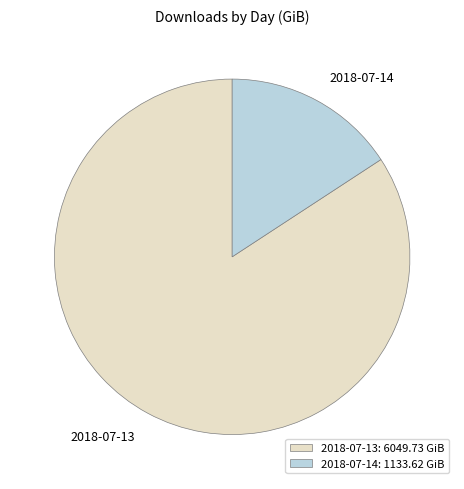

How many slices are in this pie chart?

2